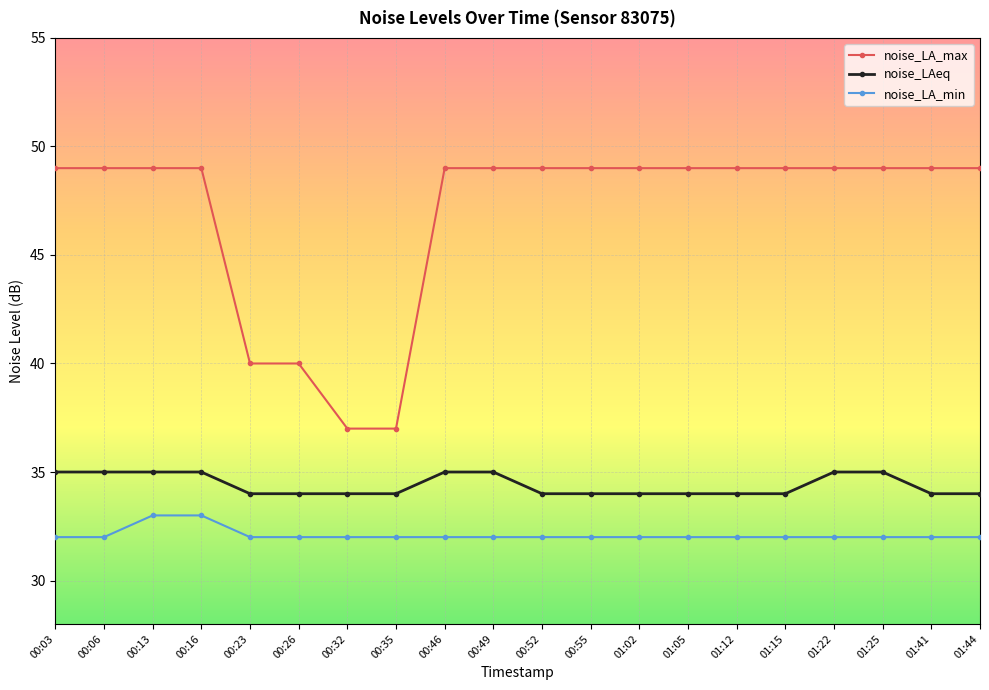

What is the minimum value for noise_LAeq?

34